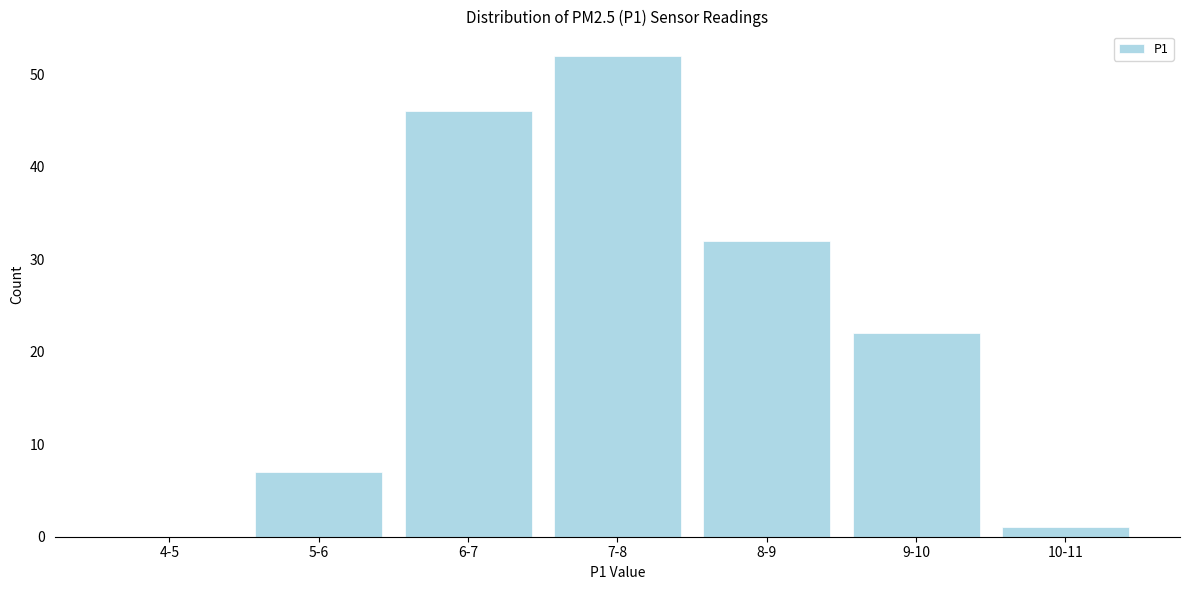

Reading right to left, list all the values displayed in this chart.

10-11=1	9-10=22	8-9=32	7-8=52	6-7=46	5-6=7	4-5=0